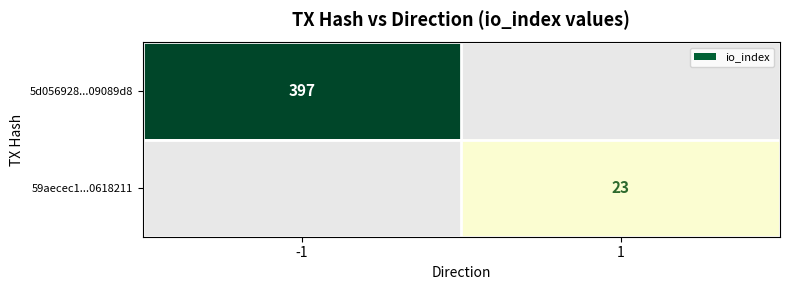

Between 1 and -1, which is larger?

-1